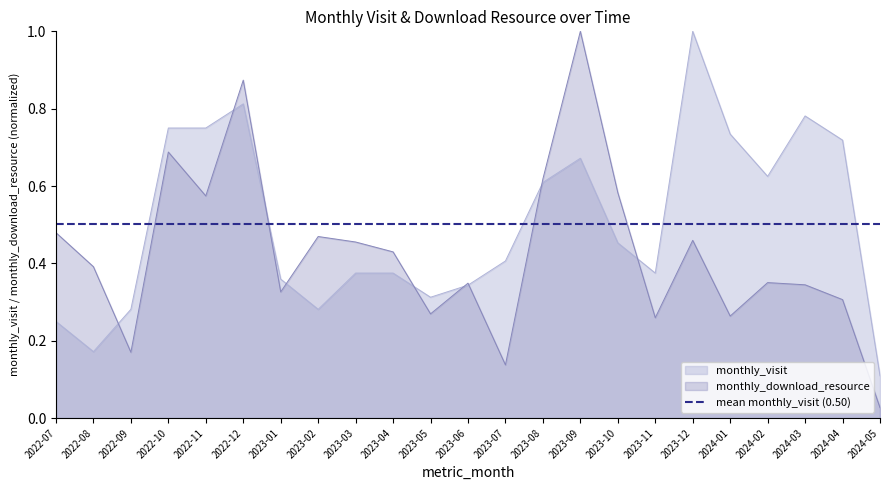

Rank the categories by monthly_visit value from lowest to highest.

2024-05, 2022-08, 2022-07, 2022-09, 2023-02, 2023-05, 2023-06, 2023-01, 2023-03, 2023-04, 2023-11, 2023-07, 2023-10, 2023-08, 2024-02, 2023-09, 2024-04, 2024-01, 2022-10, 2022-11, 2024-03, 2022-12, 2023-12